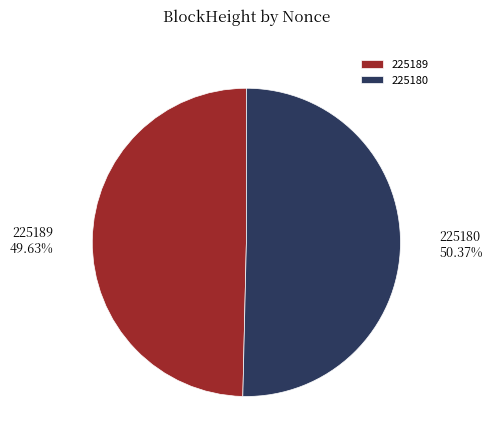

To the nearest percent, what percentage of the pie is 225180?

50%